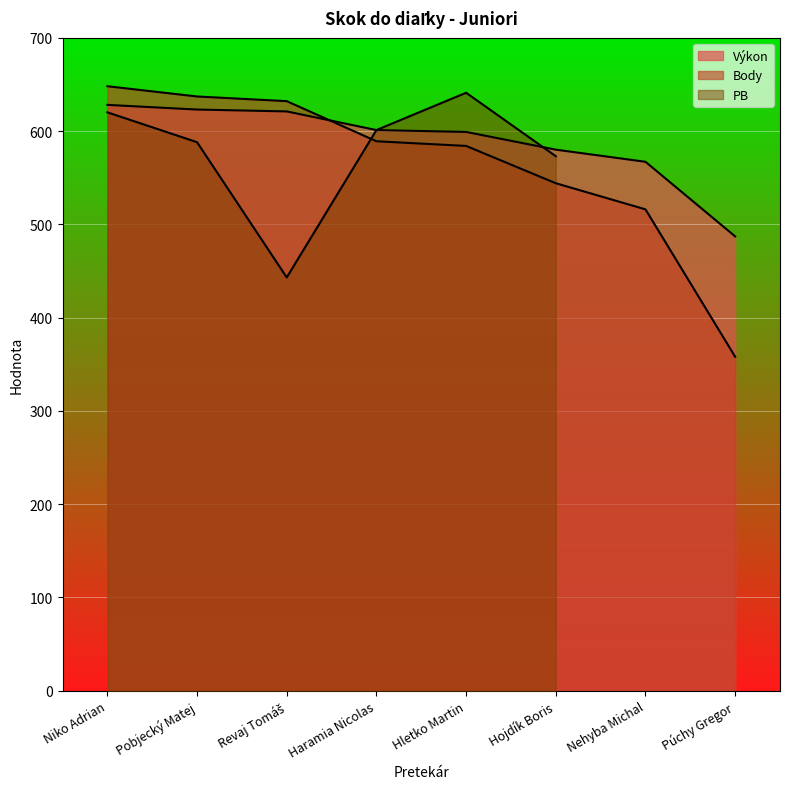

At how many categories does at least one series exceed 531?

7